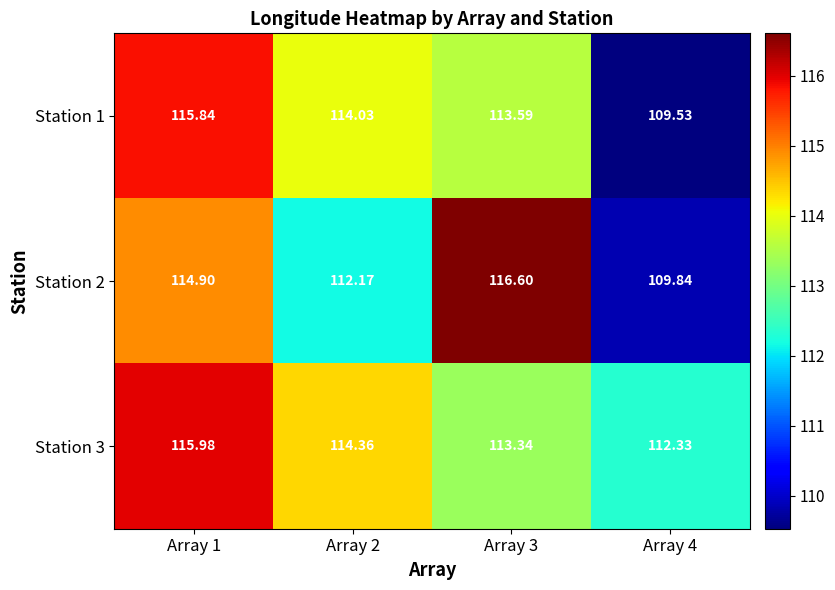

Is the value of Station 1 at Array 1 greater than the value of Station 2 at Array 2?

Yes